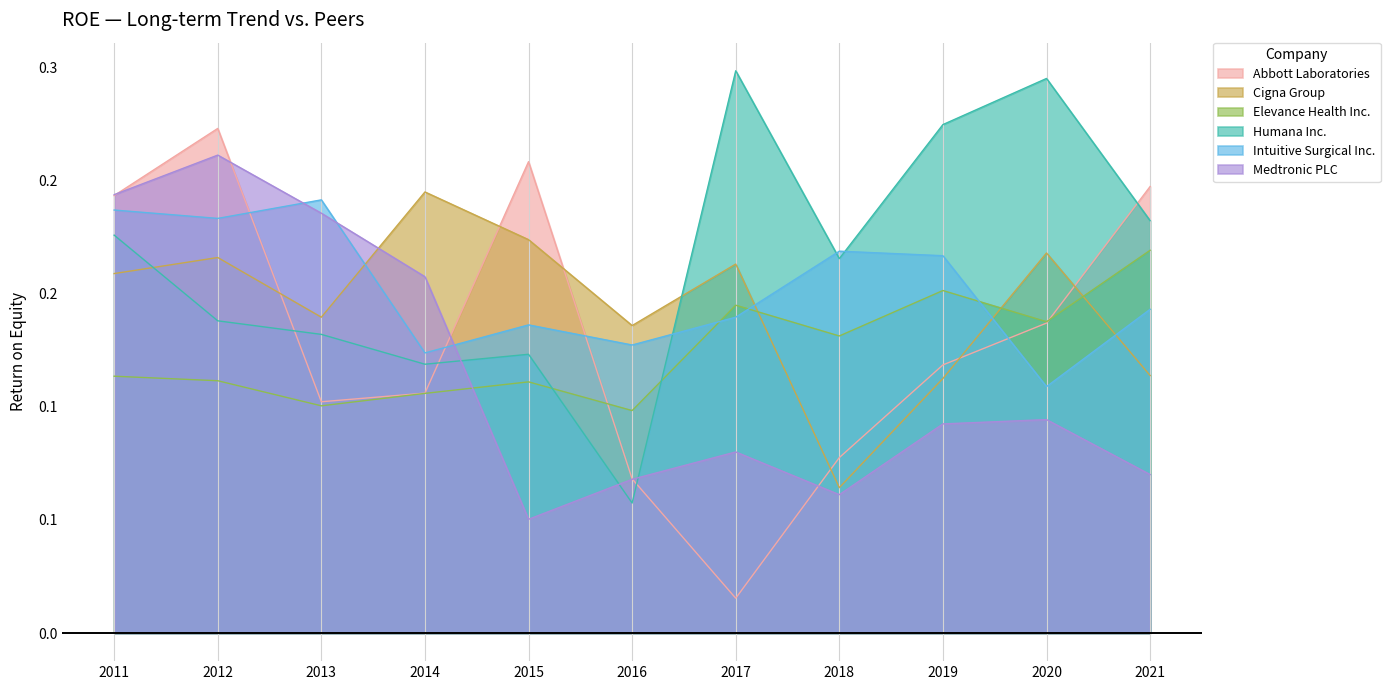

Reading left to right, transcribe all the data shown in this chart.

Abbott Laboratories: 0.2	0.2	0.1	0.1	0.2	0.1	0.0	0.1	0.1	0.1	0.2
Cigna Group: 0.2	0.2	0.1	0.2	0.2	0.1	0.2	0.1	0.1	0.2	0.1
Elevance Health Inc.: 0.1	0.1	0.1	0.1	0.1	0.1	0.1	0.1	0.2	0.1	0.2
Humana Inc.: 0.2	0.1	0.1	0.1	0.1	0.1	0.2	0.2	0.2	0.2	0.2
Intuitive Surgical Inc.: 0.2	0.2	0.2	0.1	0.1	0.1	0.1	0.2	0.2	0.1	0.1
Medtronic PLC: 0.2	0.2	0.2	0.2	0.1	0.1	0.1	0.1	0.1	0.1	0.1